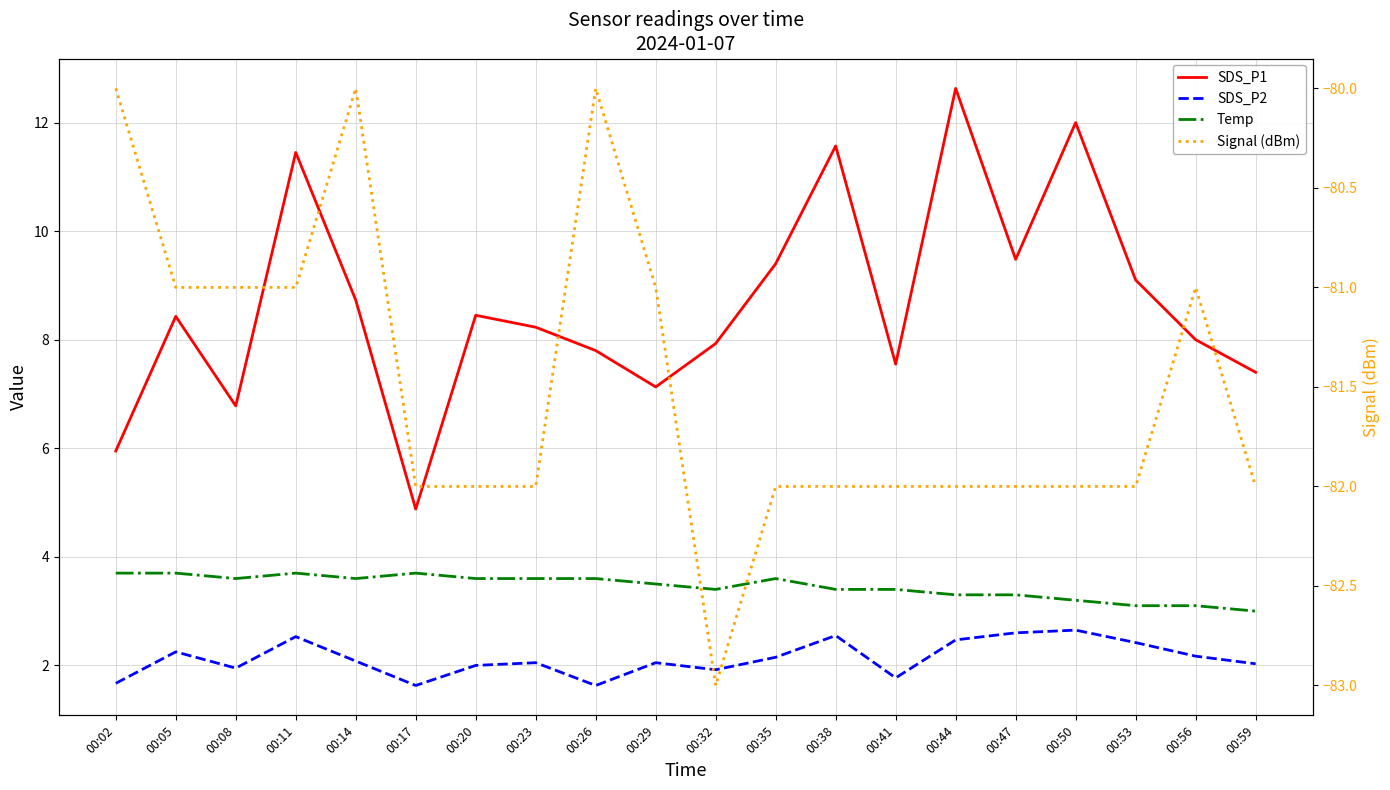

Reading left to right, extract all data points from this chart.

SDS_P1: 00:02=6.0	00:05=8.4	00:08=6.8	00:11=11.4	00:14=8.7	00:17=4.9	00:20=8.4	00:23=8.2	00:26=7.8	00:29=7.1	00:32=7.9	00:35=9.4	00:38=11.6	00:41=7.5	00:44=12.6	00:47=9.5	00:50=12.0	00:53=9.1	00:56=8.0	00:59=7.4
SDS_P2: 00:02=1.7	00:05=2.2	00:08=1.9	00:11=2.5	00:14=2.1	00:17=1.6	00:20=2.0	00:23=2.0	00:26=1.6	00:29=2.0	00:32=1.9	00:35=2.1	00:38=2.5	00:41=1.8	00:44=2.5	00:47=2.6	00:50=2.6	00:53=2.4	00:56=2.2	00:59=2.0
Temp: 00:02=3.7	00:05=3.7	00:08=3.6	00:11=3.7	00:14=3.6	00:17=3.7	00:20=3.6	00:23=3.6	00:26=3.6	00:29=3.5	00:32=3.4	00:35=3.6	00:38=3.4	00:41=3.4	00:44=3.3	00:47=3.3	00:50=3.2	00:53=3.1	00:56=3.1	00:59=3.0
Signal (dBm): 00:02=-80.0	00:05=-81.0	00:08=-81.0	00:11=-81.0	00:14=-80.0	00:17=-82.0	00:20=-82.0	00:23=-82.0	00:26=-80.0	00:29=-81.0	00:32=-83.0	00:35=-82.0	00:38=-82.0	00:41=-82.0	00:44=-82.0	00:47=-82.0	00:50=-82.0	00:53=-82.0	00:56=-81.0	00:59=-82.0